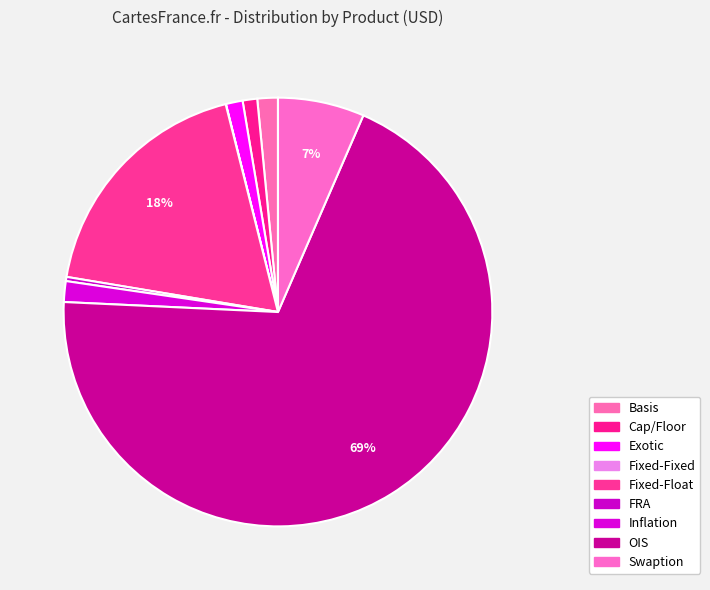

Which category accounts for the majority?

OIS